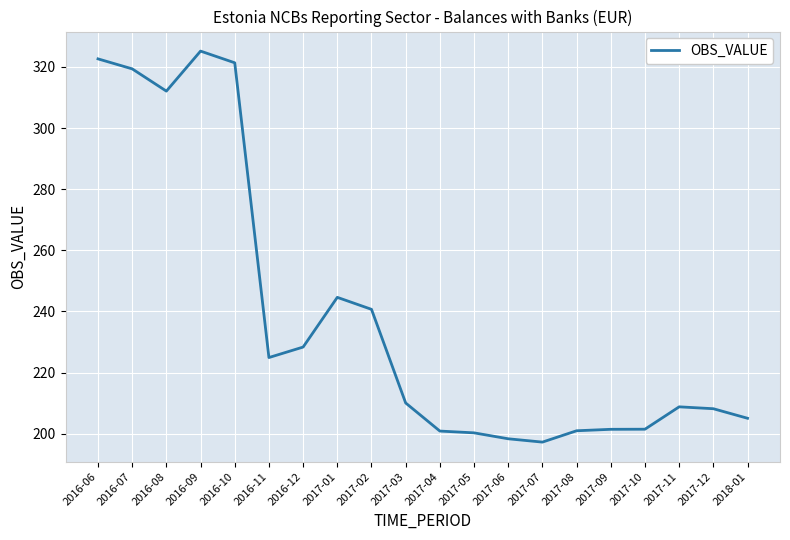

What is the smallest value displayed?

197.3